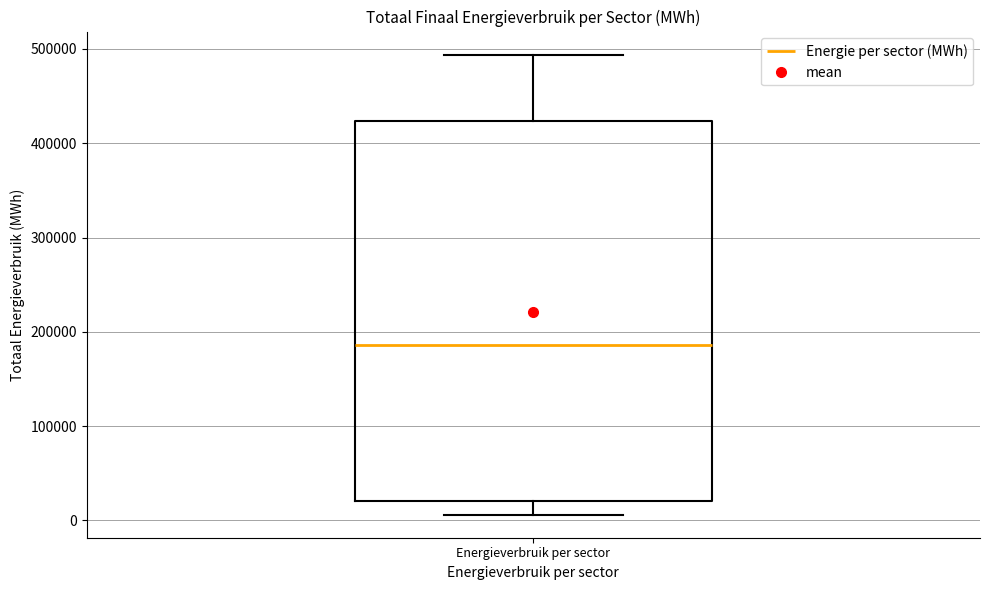

Transcribe this box plot: give where the median line is, the range the box spans, and where the two whiskers end, as read against the y-axis. The values are not printed on the chart, so give them approximately, as read against the axis.

median 190000, box 20000 to 420000, whiskers 10000 to 490000